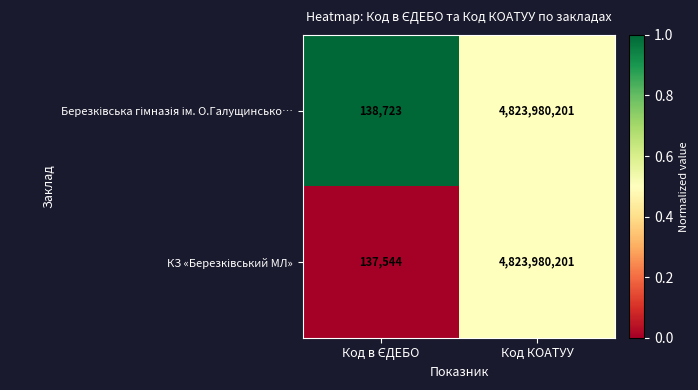

At which category is the sum across all series the highest?

Код КОАТУУ